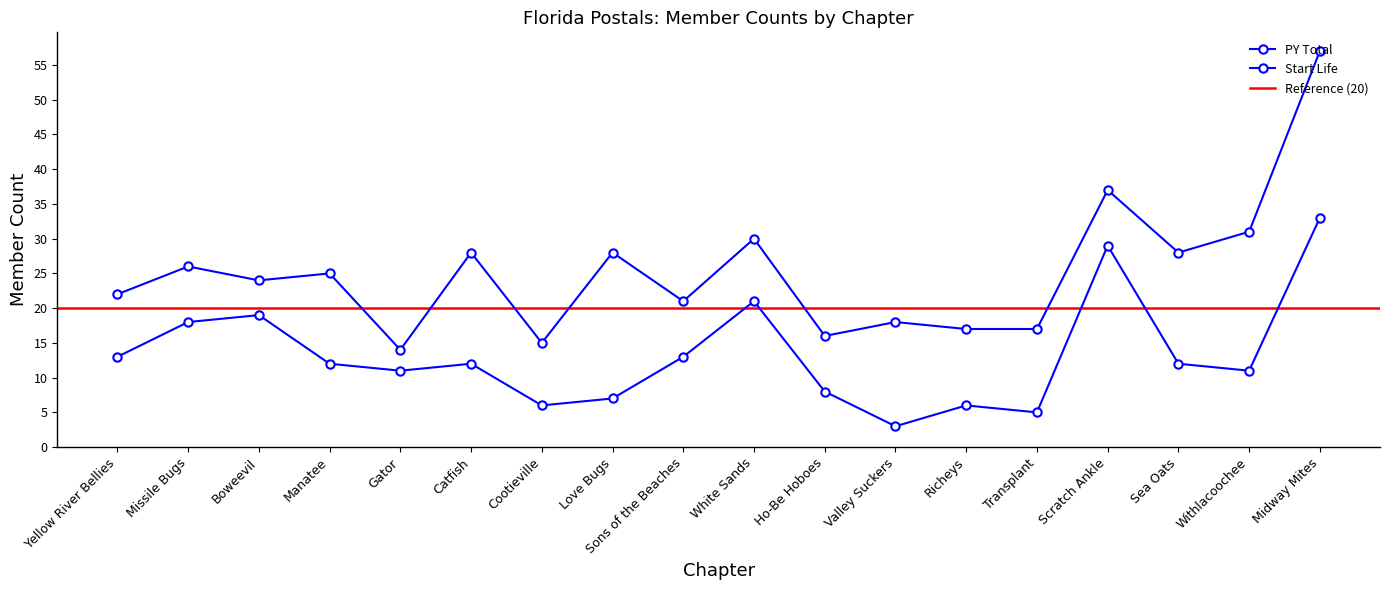

How many data points in Start Life are above 12?

7